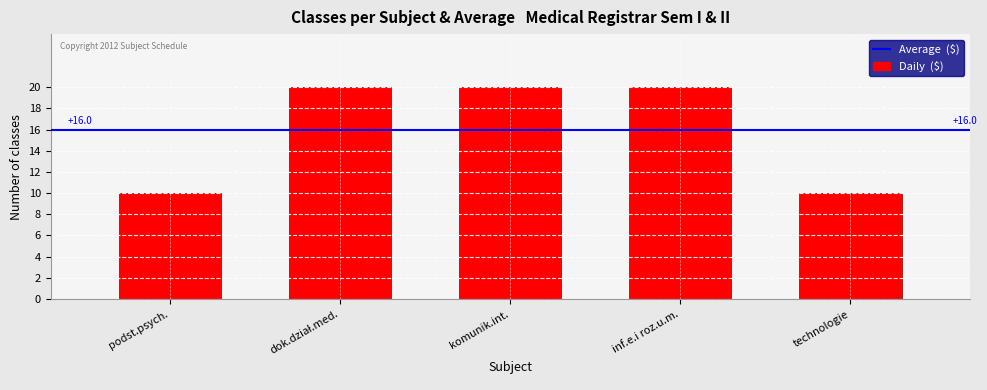

What is the ratio of the value at komunik.int. to the value at technologie?

2.0